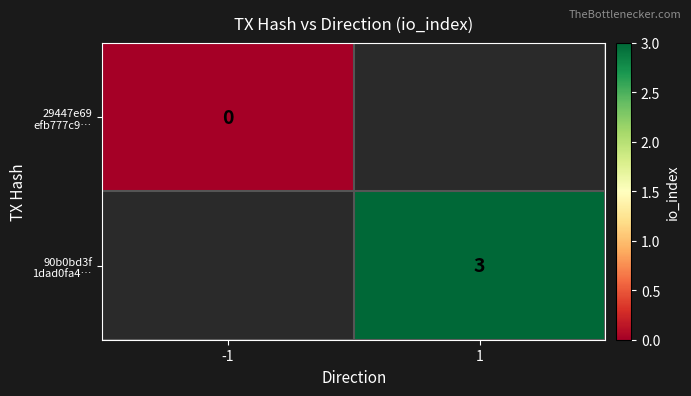

Where is 29447e69 efb777c9… nearest to the value 0?

-1